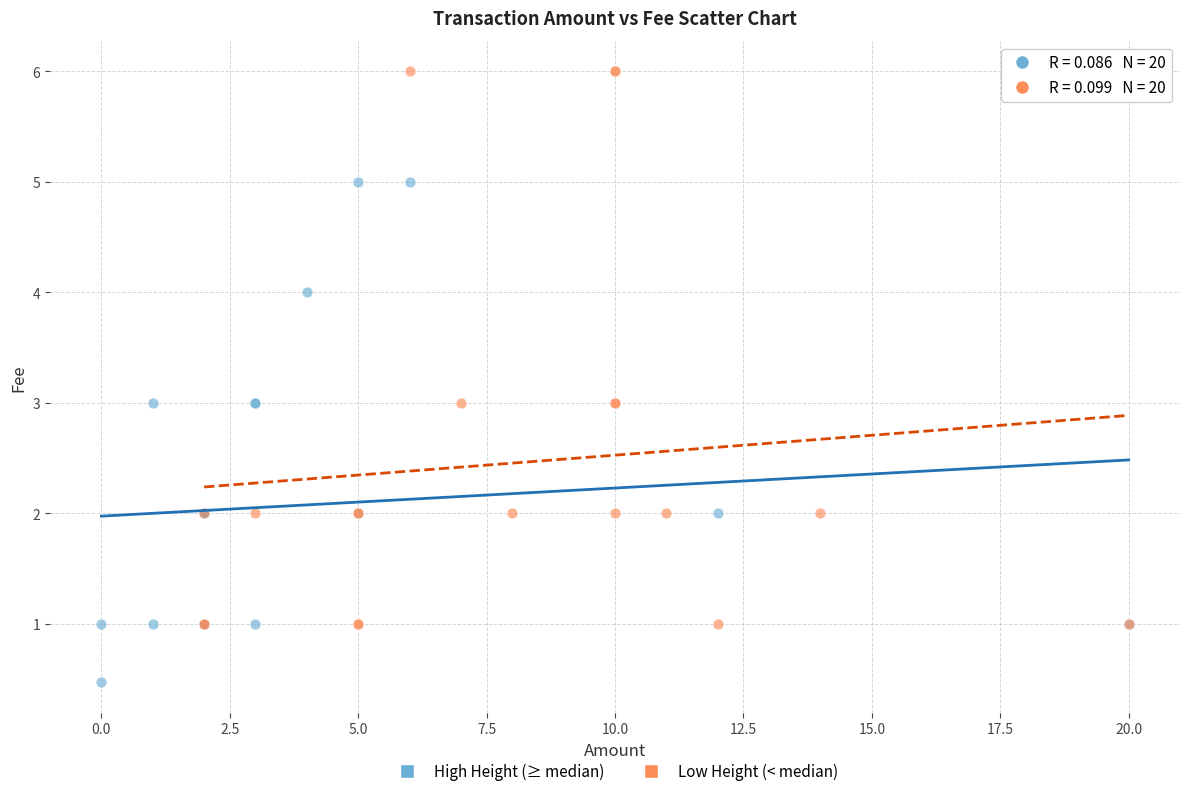

What are all the series names shown in the legend?

High Height (≥ median), Low Height (< median)